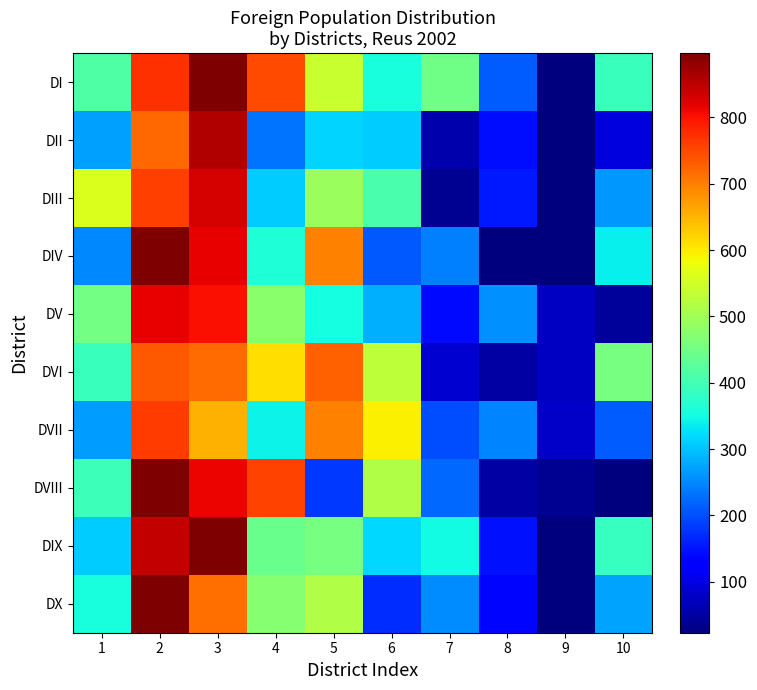

What is the total value across all series at 4?

4748.1